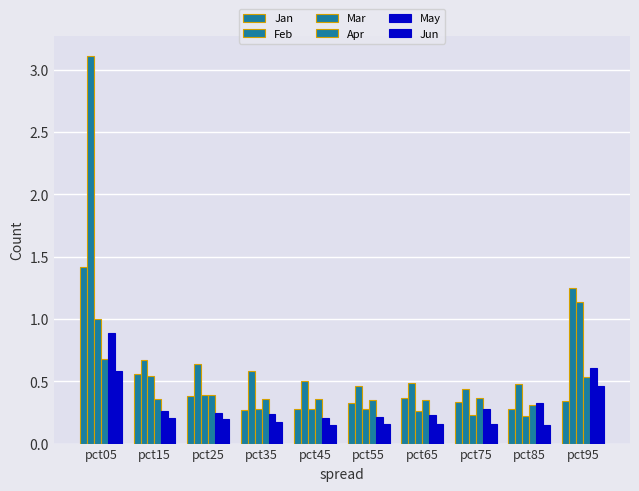

Does the chart contain any negative values?

No